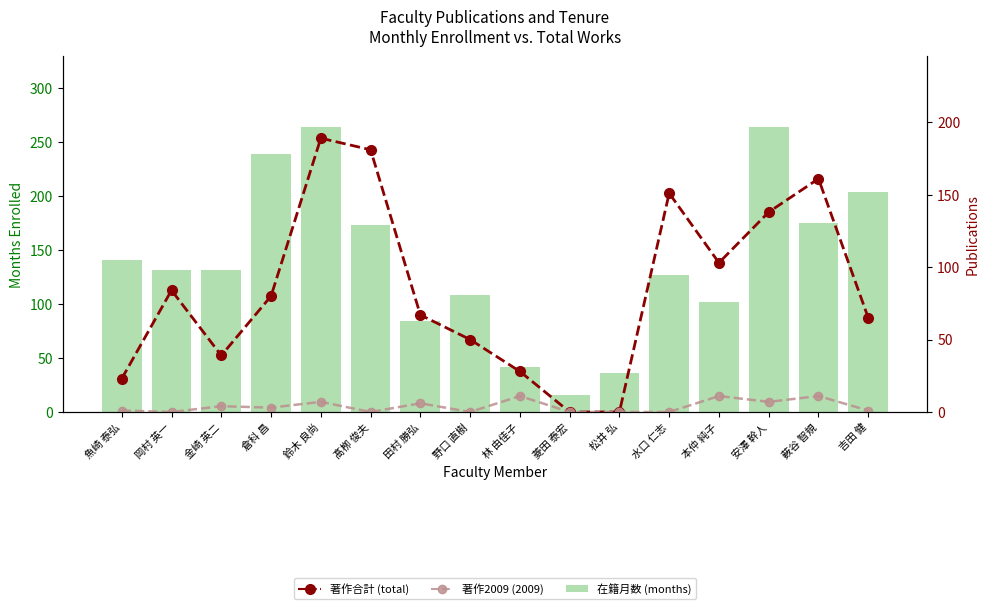

What is the label of the 6th bar from the right?

松井 弘